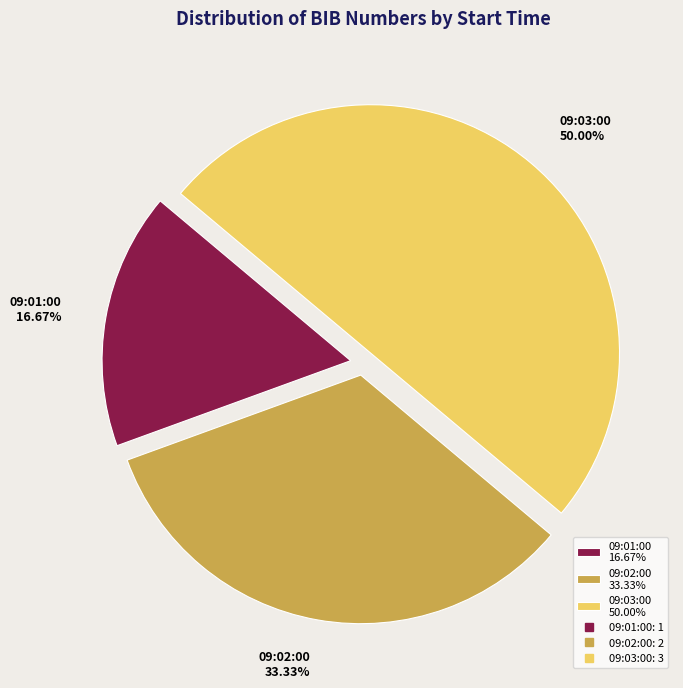

Which category has the smallest portion of the pie?

09:01:00